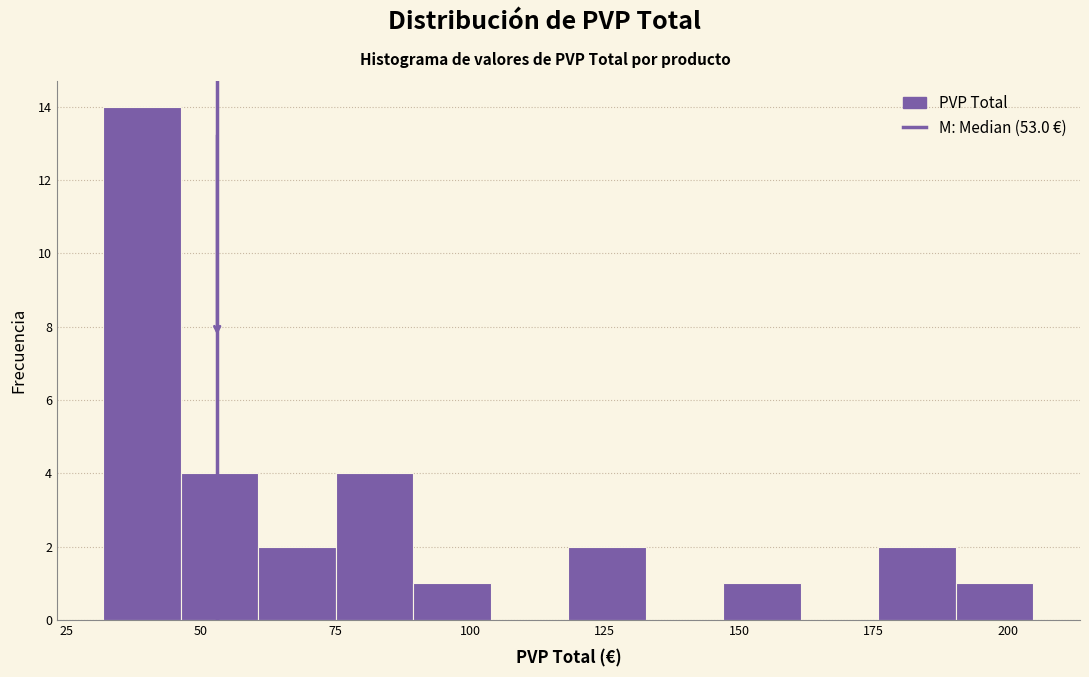

Around what value on the x-axis is the tallest bar? Give the approximate position of its centre, as read against the axis.

40